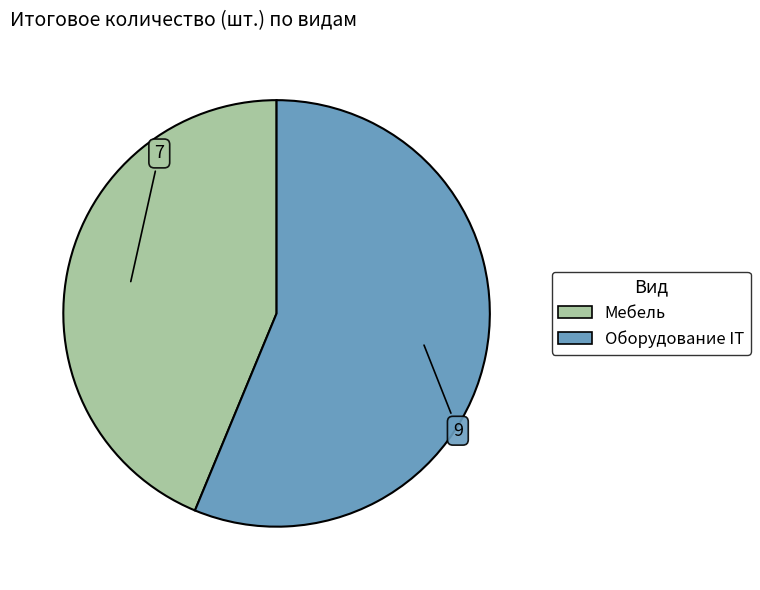

Count the number of slices in the pie.

2